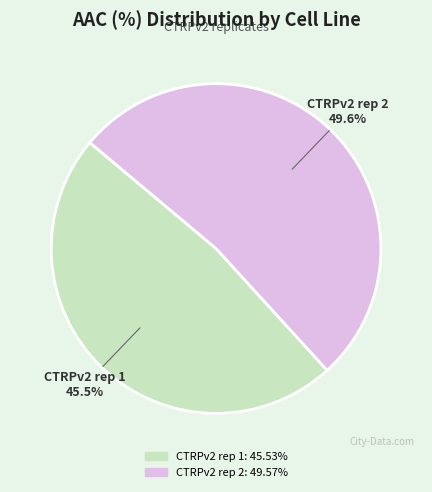

How many slices are in this pie chart?

2